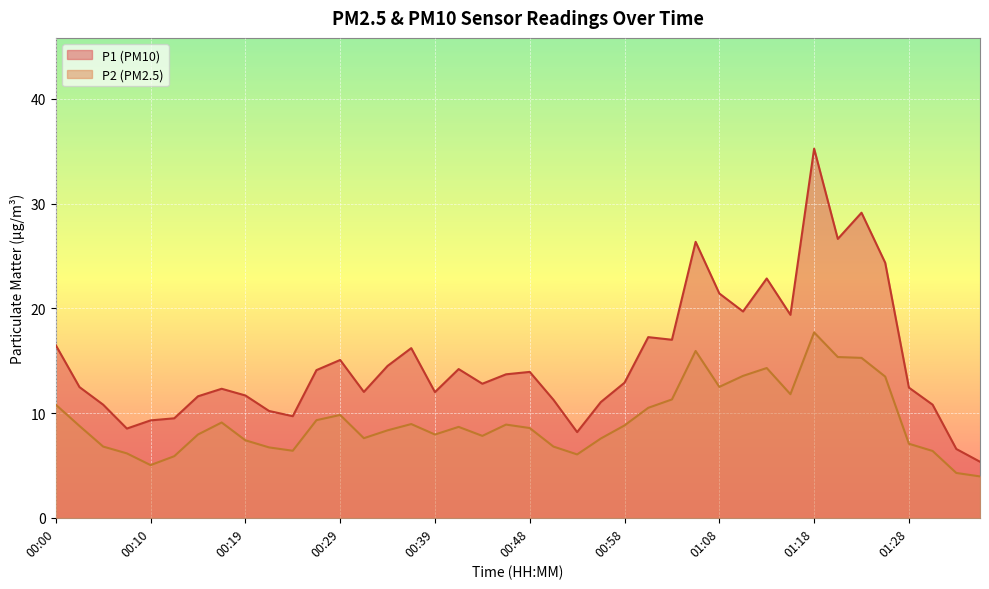

Which series has the largest total across all categories?

P1 (PM10)